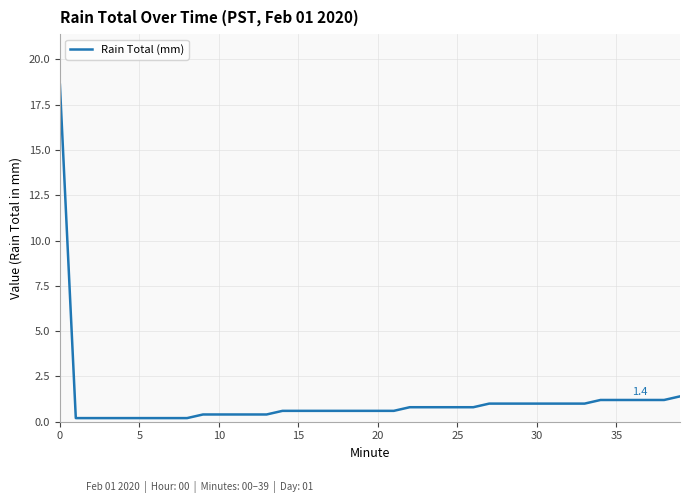

What is the maximum value shown in the chart?

18.6